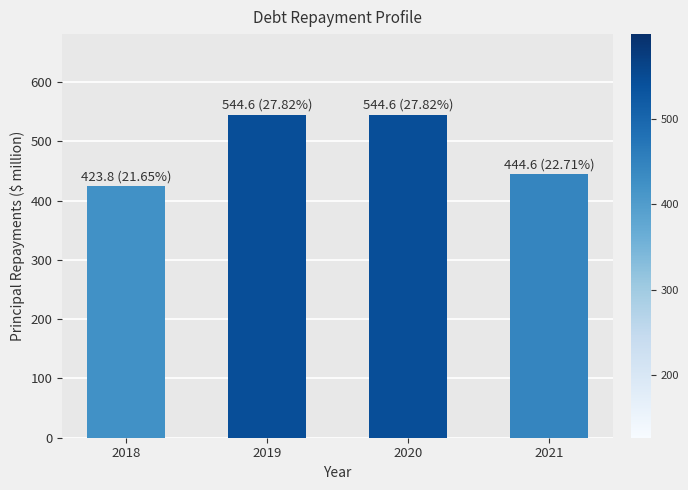

What is the value of the 2nd bar from the left?

544.6